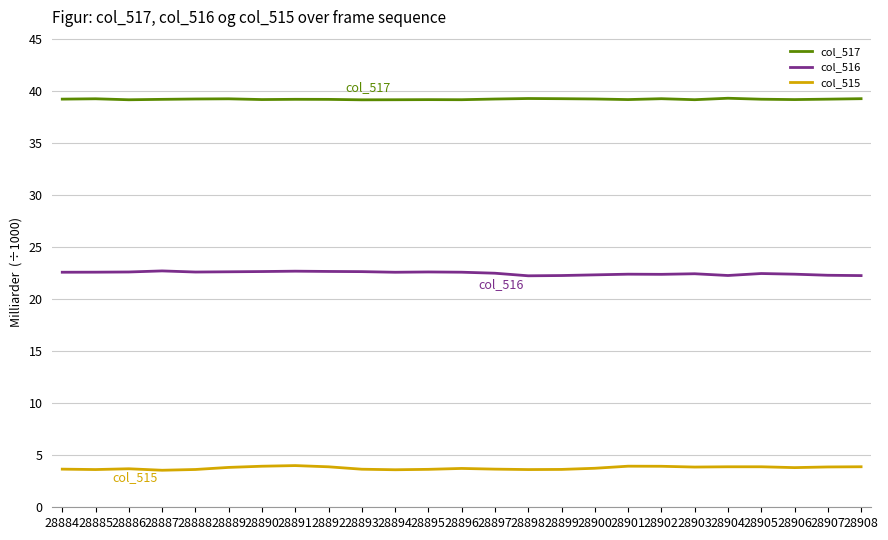

What is the minimum value for col_515?

3.6